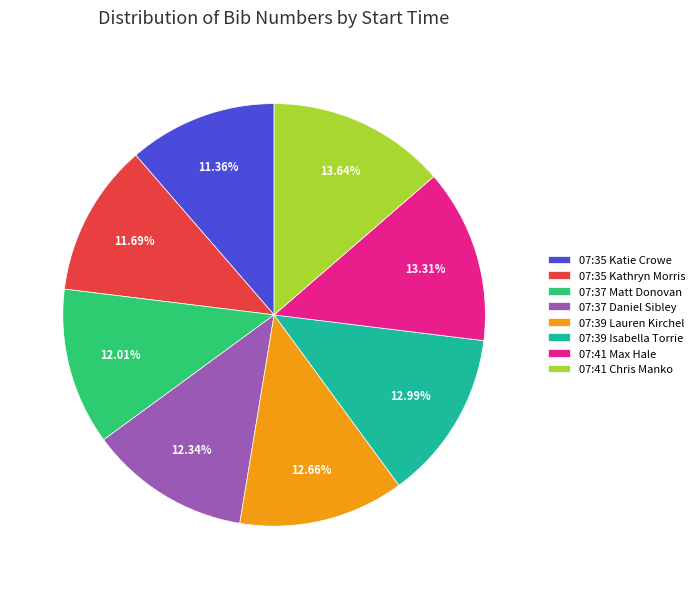

What is the ratio of the value at 07:35 Kathryn Morris to the value at 07:35 Katie Crowe?

1.0